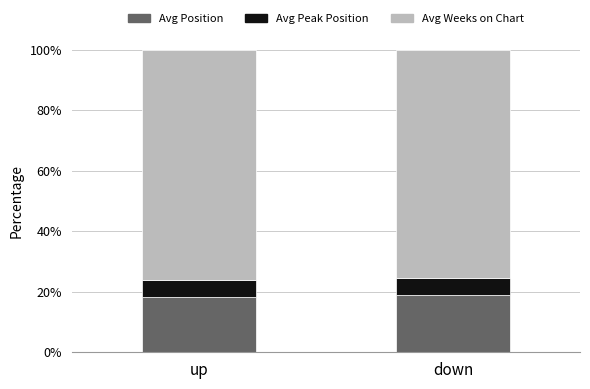

Reading left to right, list the values for the Avg Position series.

up=18.1	down=18.9